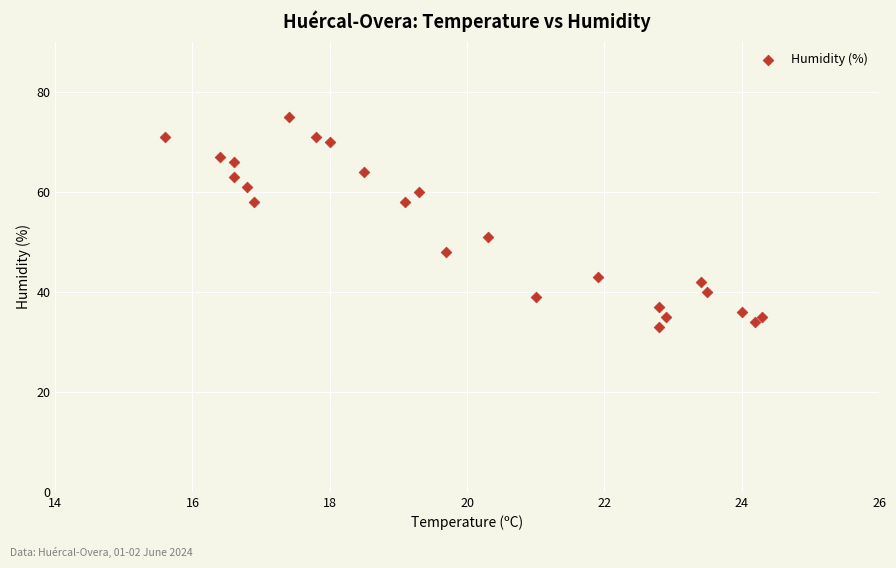

What Y value in the scatter plot is closest to 54?

51